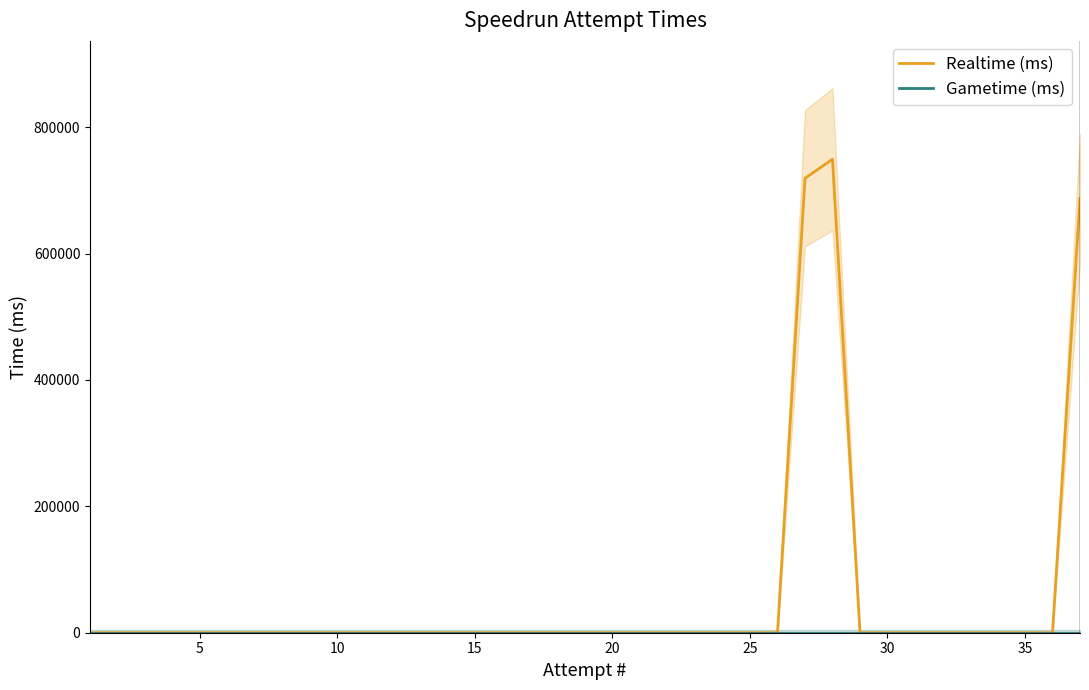

The value of Realtime (ms) at 35 is 0. True or false?

True